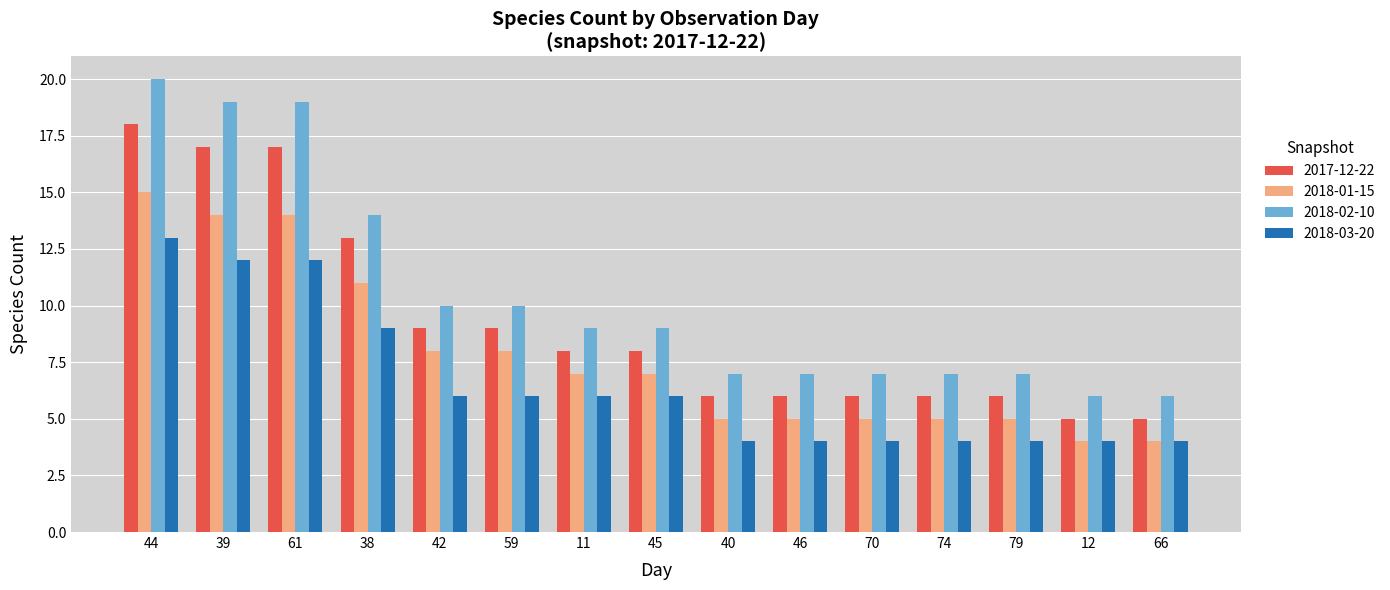

True or false: 2018-01-15 has a value of 9 at 79.

False